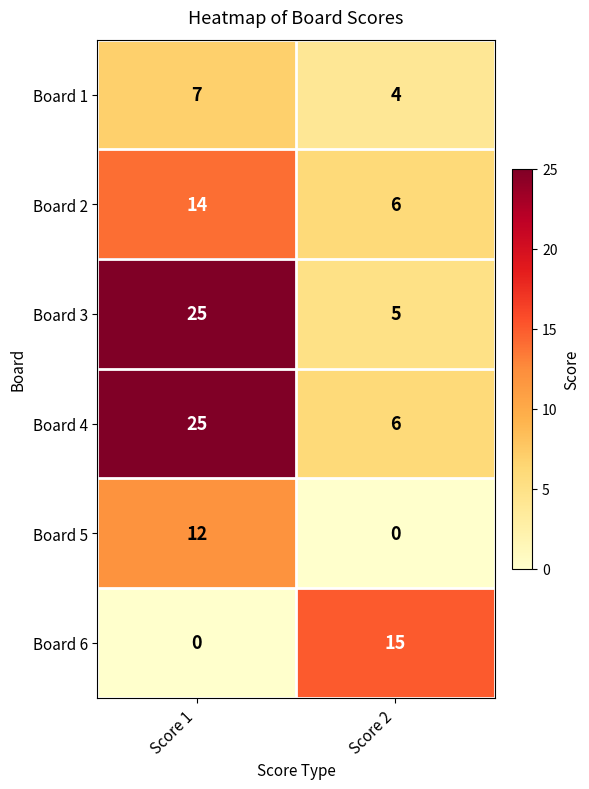

What is the spread (max minus min) of values at Score 1?

25